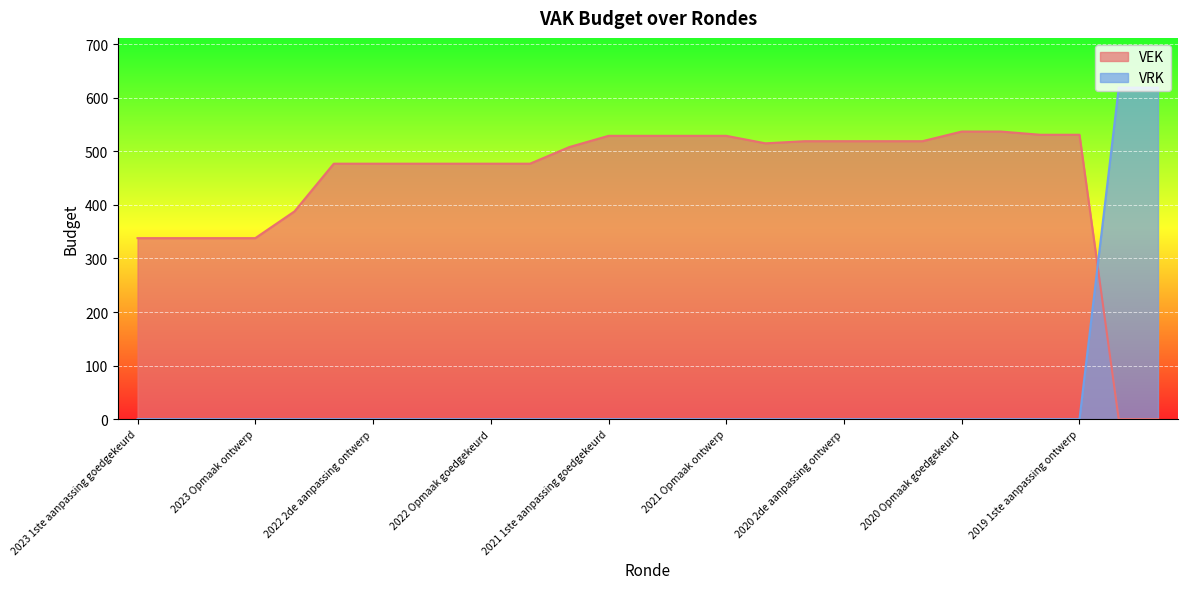

Which series has the largest total across all categories?

VEK